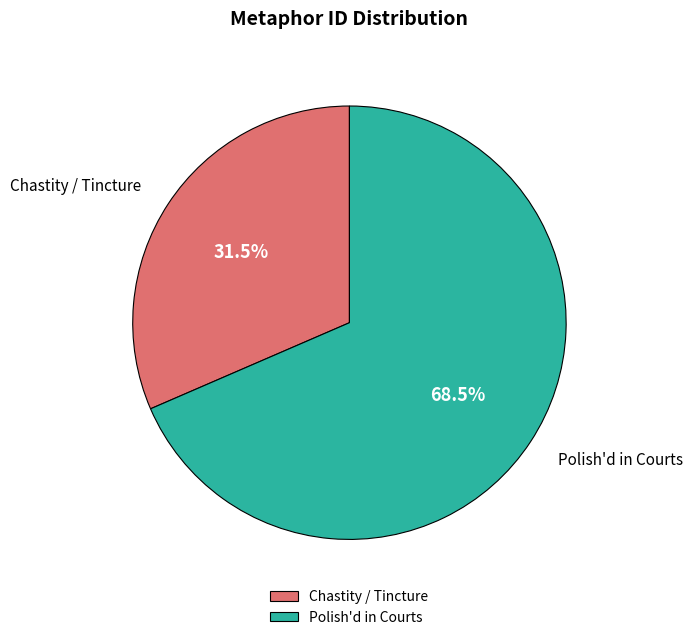

How many slices are in this pie chart?

2